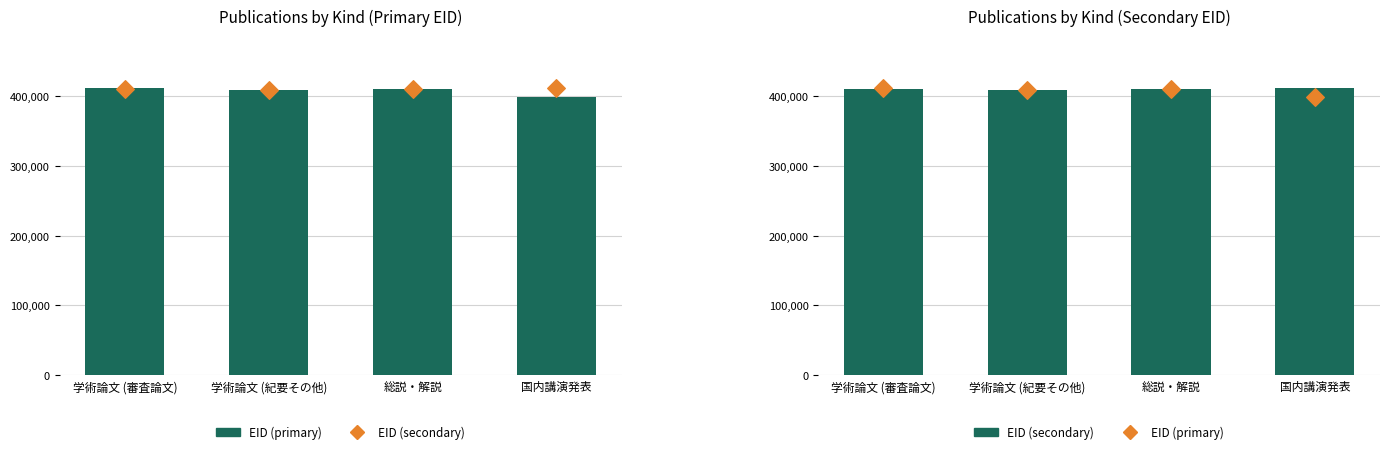

Which series reaches the maximum Y coordinate?

EID (secondary)